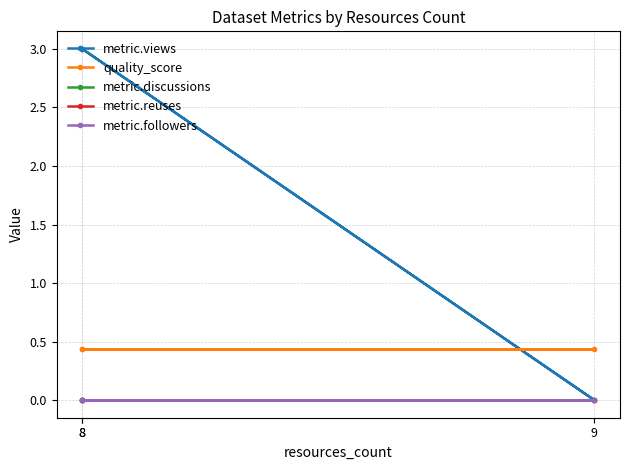

What is the greatest value displayed?

3.0